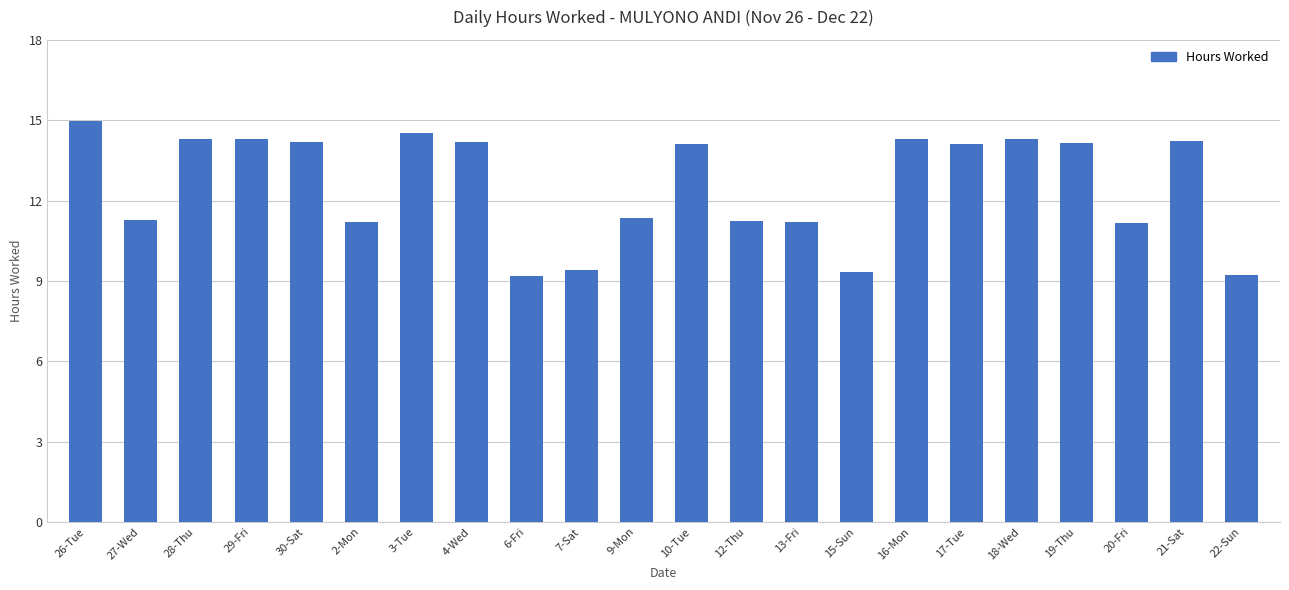

How many bars are there in total?

22